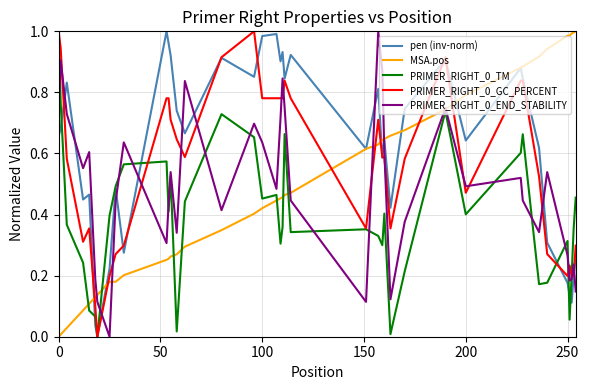

True or false: PRIMER_RIGHT_0_GC_PERCENT and PRIMER_RIGHT_0_END_STABILITY intersect in this chart.

True